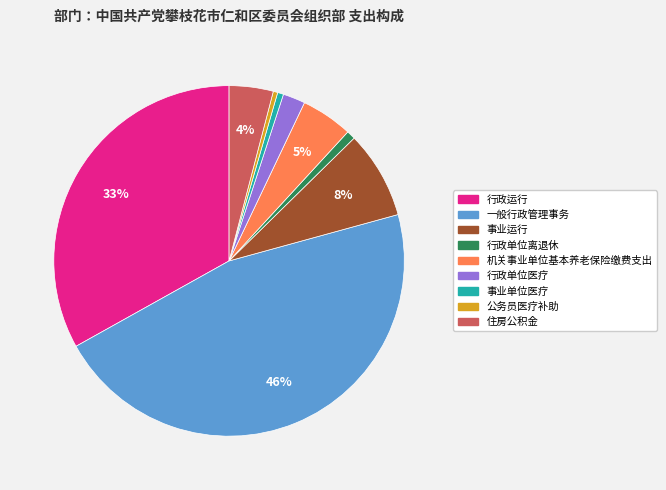

Is it true that 行政单位离退休 is 11% of the pie?

False